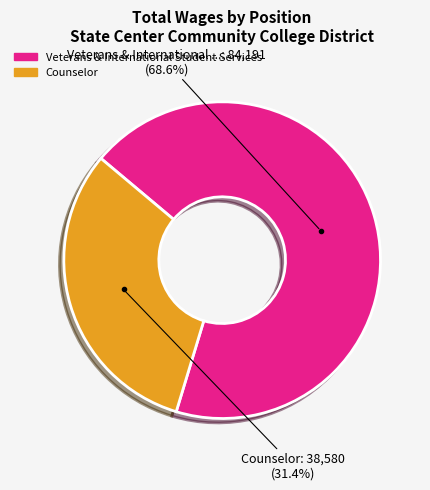

How many slices are in this pie chart?

2